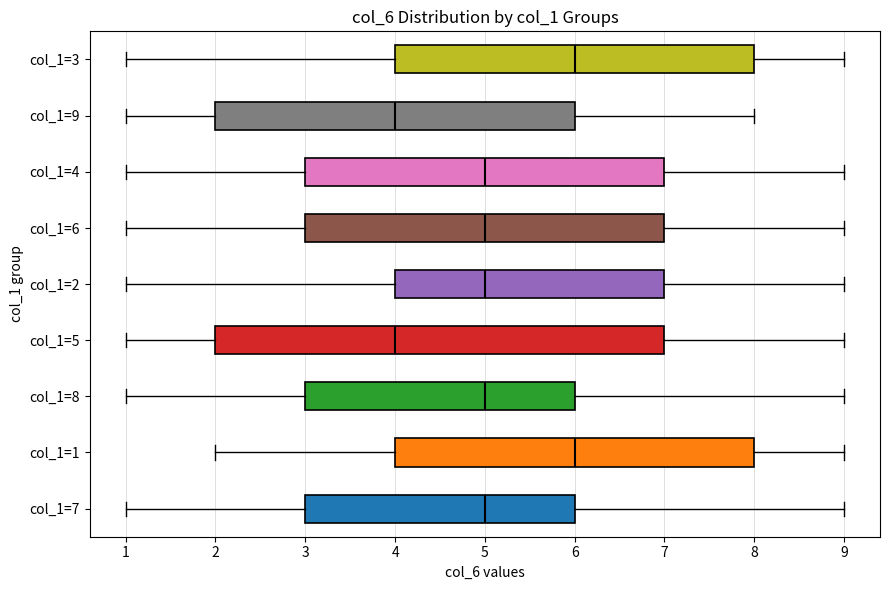

Reading bottom to top, read every box against the x-axis: the position of its median line, the range the box covers, and the ends of its whiskers. The values are not printed on the chart, so give them approximately, as read against the axis.

col_1=7: median 5, box 3 to 6, whiskers 1 to 9
col_1=1: median 6, box 4 to 8, whiskers 2 to 9
col_1=8: median 5, box 3 to 6, whiskers 1 to 9
col_1=5: median 4, box 2 to 7, whiskers 1 to 9
col_1=2: median 5, box 4 to 7, whiskers 1 to 9
col_1=6: median 5, box 3 to 7, whiskers 1 to 9
col_1=4: median 5, box 3 to 7, whiskers 1 to 9
col_1=9: median 4, box 2 to 6, whiskers 1 to 8
col_1=3: median 6, box 4 to 8, whiskers 1 to 9